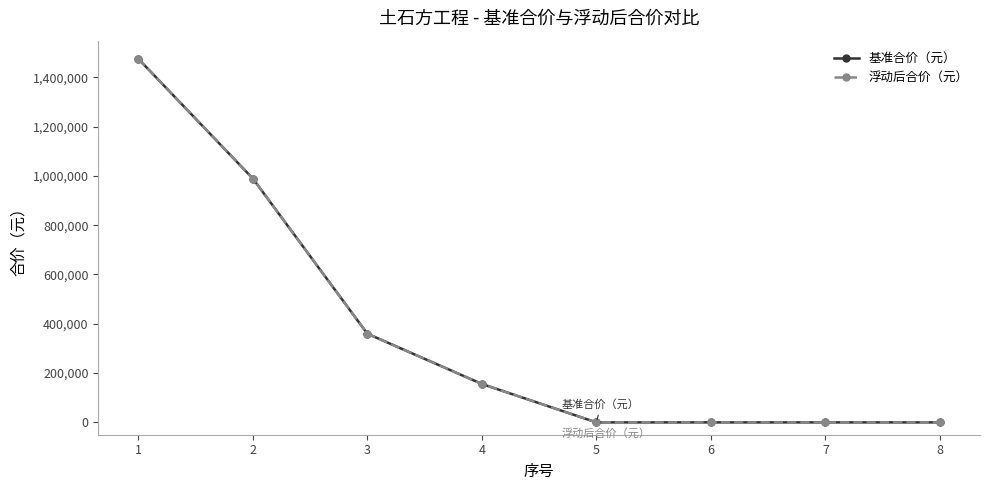

What is the greatest value displayed?

1474770